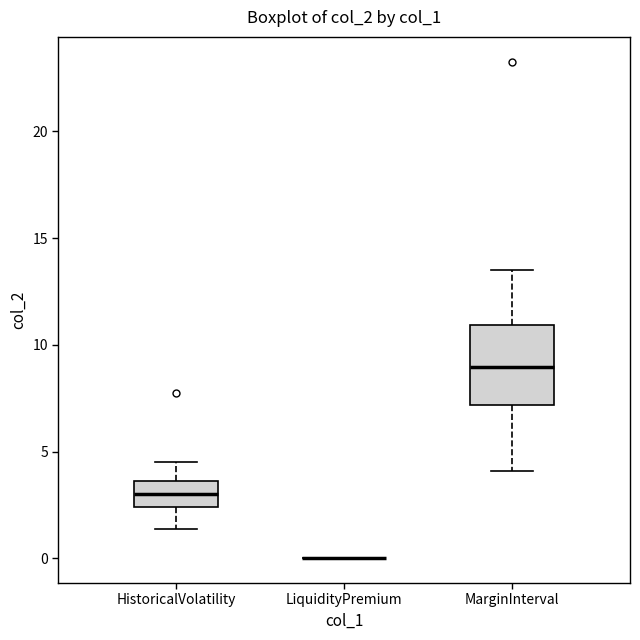

Where is the upper edge of the box for MarginInterval on the y-axis? The values are not printed on the chart, so give them approximately, as read against the axis.

11.0